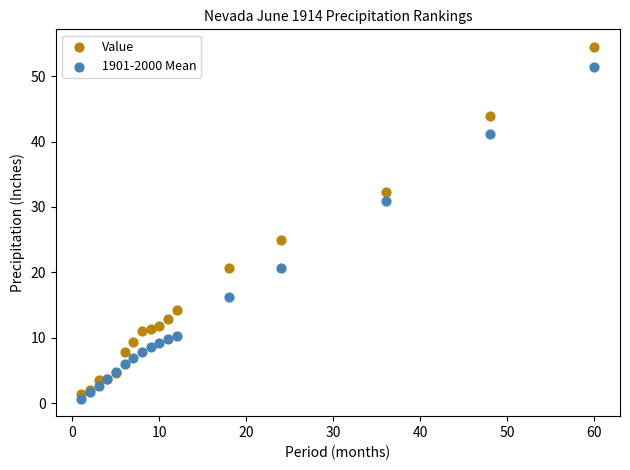

In the 1901-2000 Mean series, what Y value is closest to 26?

30.9